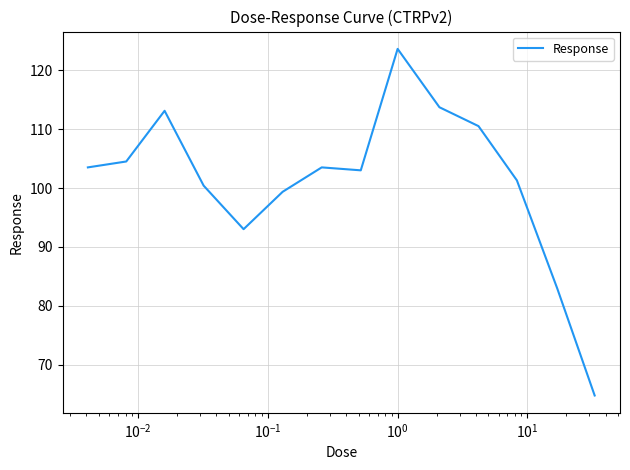

What is the greatest value displayed?

123.6